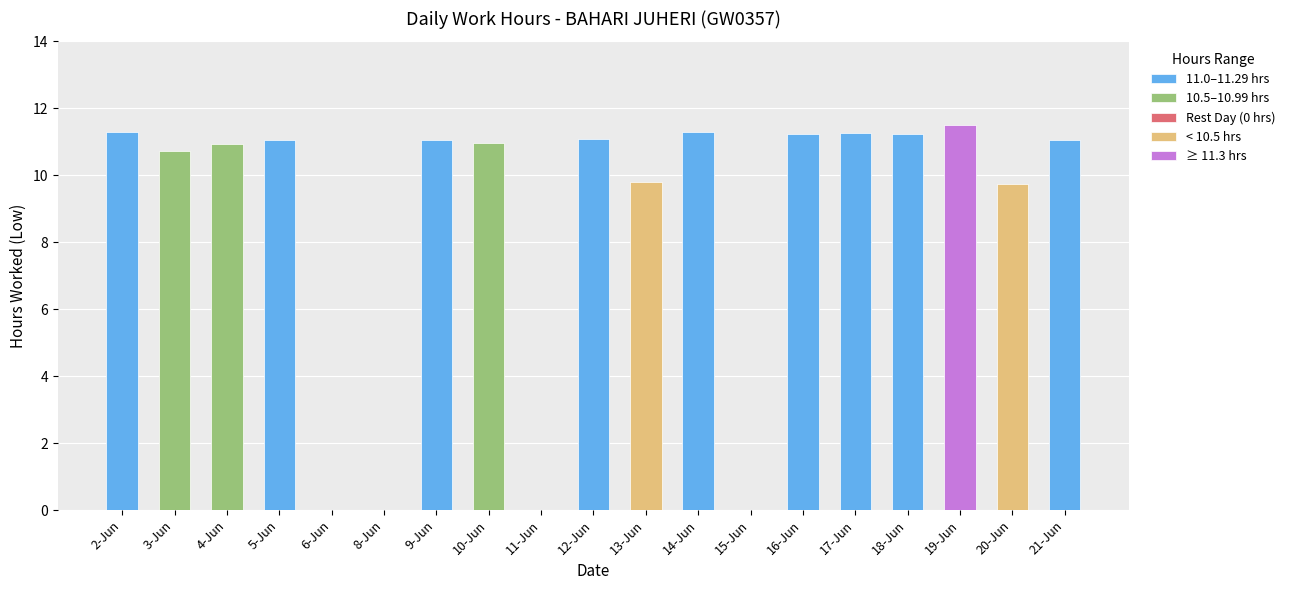

Rank the categories by value from highest to lowest.

19-Jun, 2-Jun, 14-Jun, 17-Jun, 16-Jun, 18-Jun, 12-Jun, 5-Jun, 21-Jun, 9-Jun, 10-Jun, 4-Jun, 3-Jun, 13-Jun, 20-Jun, 6-Jun, 8-Jun, 11-Jun, 15-Jun